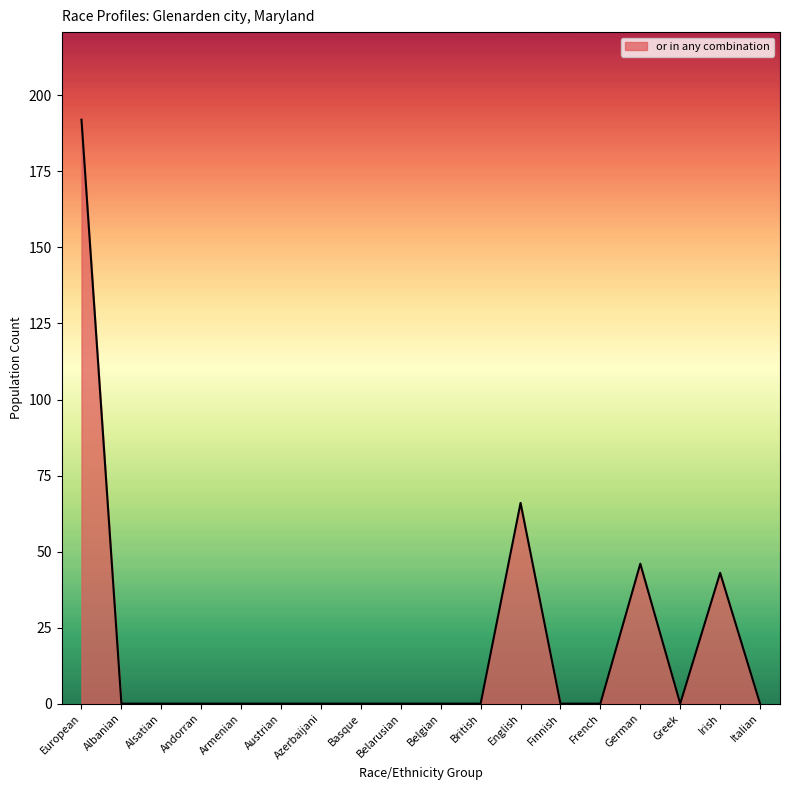

Reading left to right, what are all the values shown in this chart?

European=192	Albanian=0	Alsatian=0	Andorran=0	Armenian=0	Austrian=0	Azerbaijani=0	Basque=0	Belarusian=0	Belgian=0	British=0	English=66	Finnish=0	French=0	German=46	Greek=0	Irish=43	Italian=0